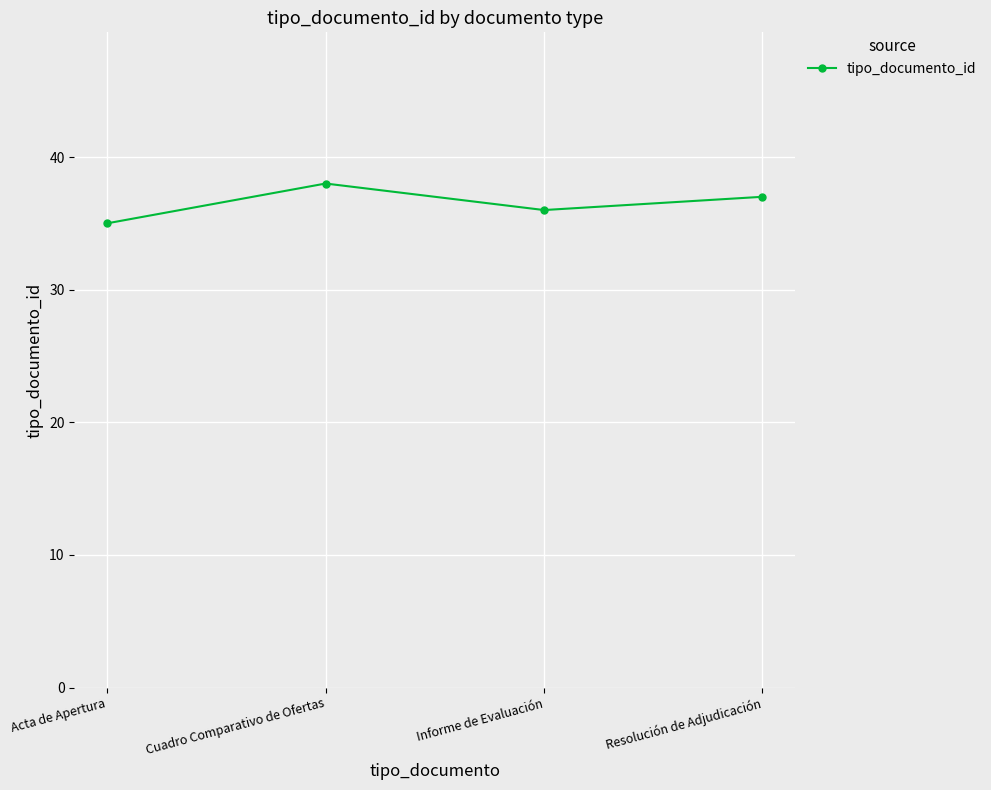

Rank the categories by value from highest to lowest.

Cuadro Comparativo de Ofertas, Resolución de Adjudicación, Informe de Evaluación, Acta de Apertura